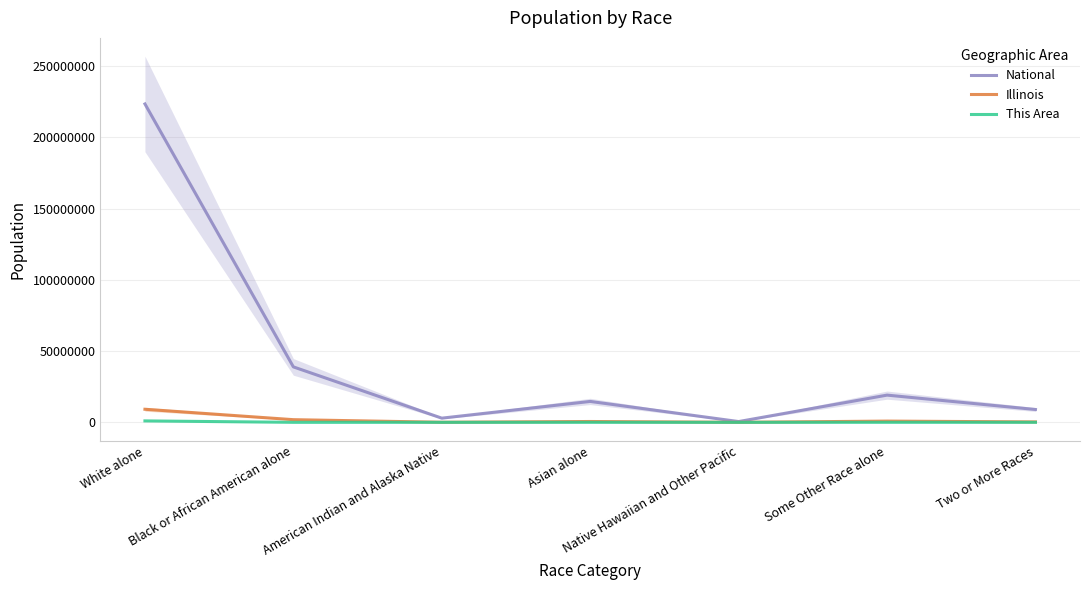

Reading left to right, transcribe all the data shown in this chart.

National: 223553265.0	38929319.0	2932248.0	14674252.0	540013.0	19107368.0	9009073.0
Illinois: 9177877.0	1866414.0	43963.0	586934.0	4050.0	861412.0	289982.0
This Area: 1000000.0	0.0	0.0	0.0	0.0	13624.0	5449.6